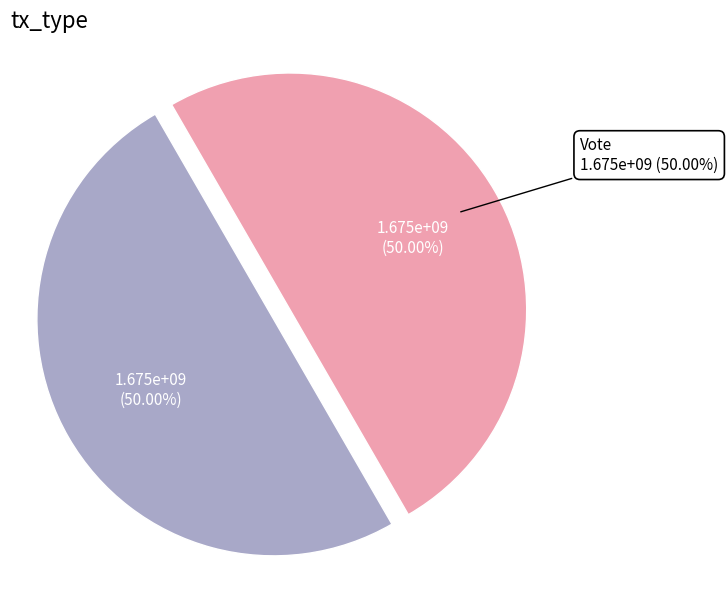

To the nearest percent, what percentage of the pie is Vote?

50%